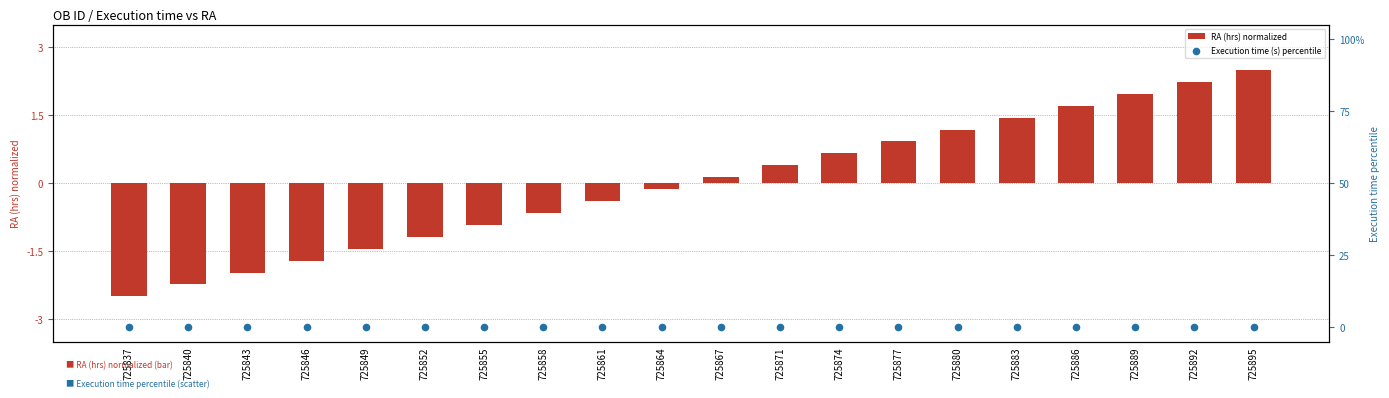

Which series contains the lowest Y value?

RA (hrs) normalized